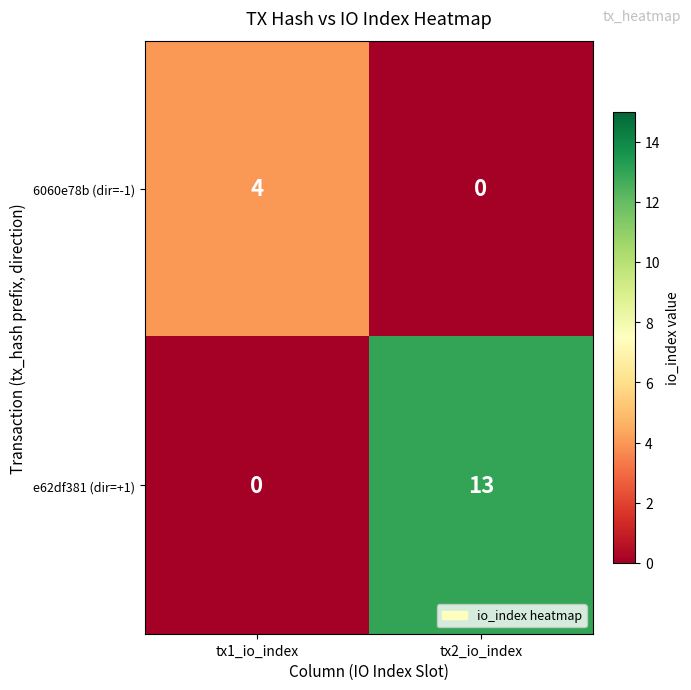

How many distinct data groups are displayed?

2